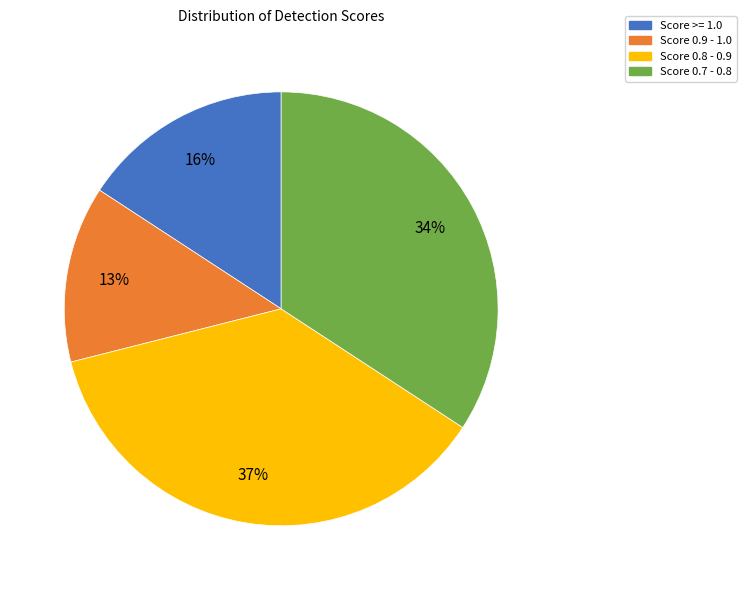

To the nearest percent, what is the combined percentage of Score 0.8 - 0.9 and Score 0.9 - 1.0?

50%